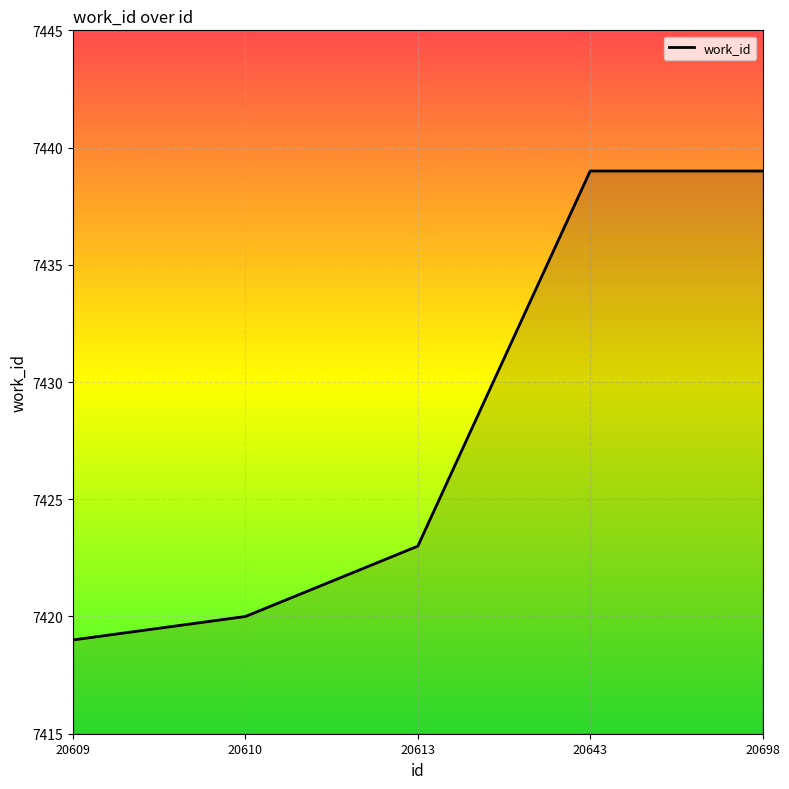

Reading left to right, what are all the values shown in this chart?

20609=7419	20610=7420	20613=7423	20643=7439	20698=7439